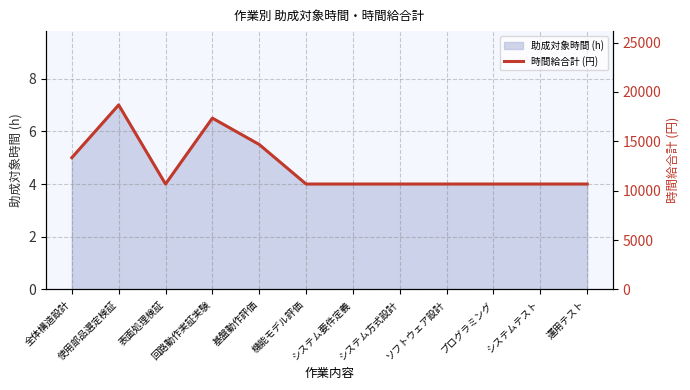

The value of 助成対象時間 (h) at システム方式設計 is 6.1. True or false?

False